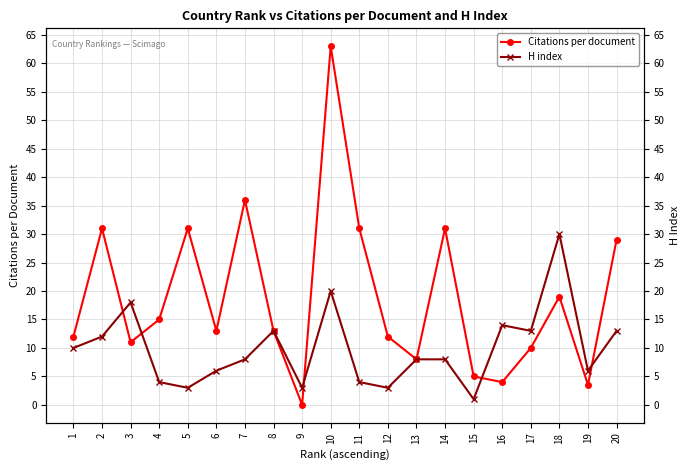

What is the value of the Citations per document point at the 19th from the left?

3.5